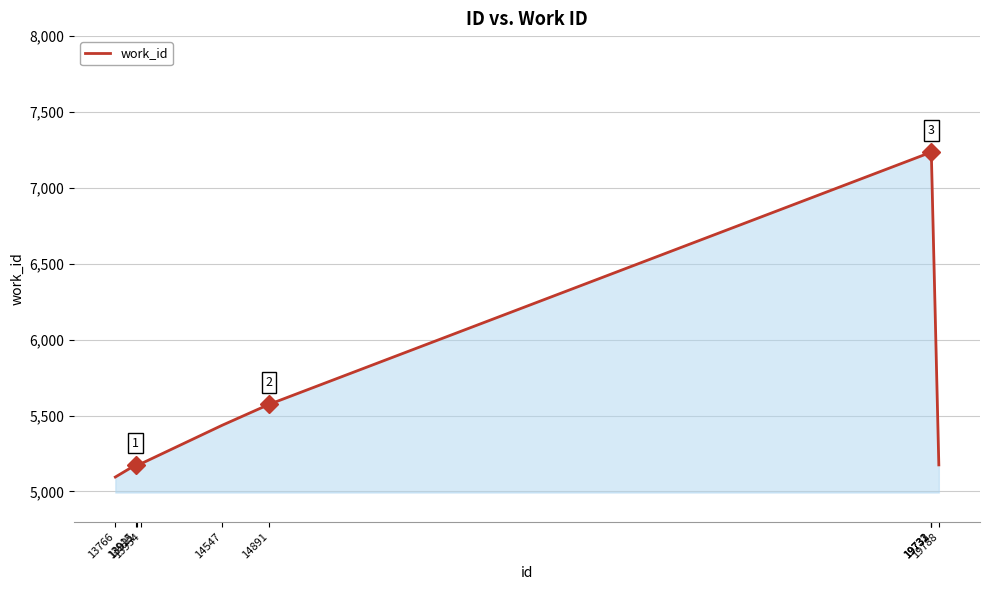

What is the difference between the values at 14547 and 13921?

261